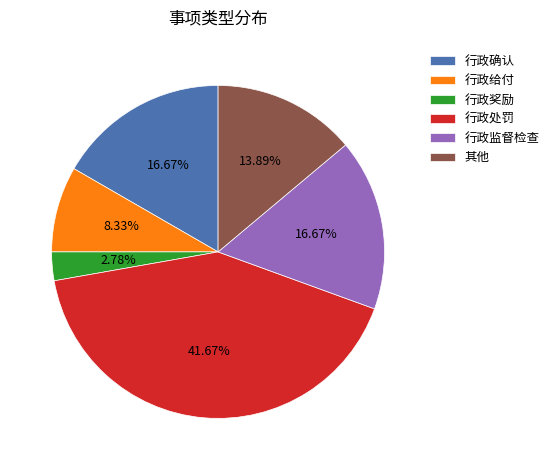

Count the number of slices in the pie.

6